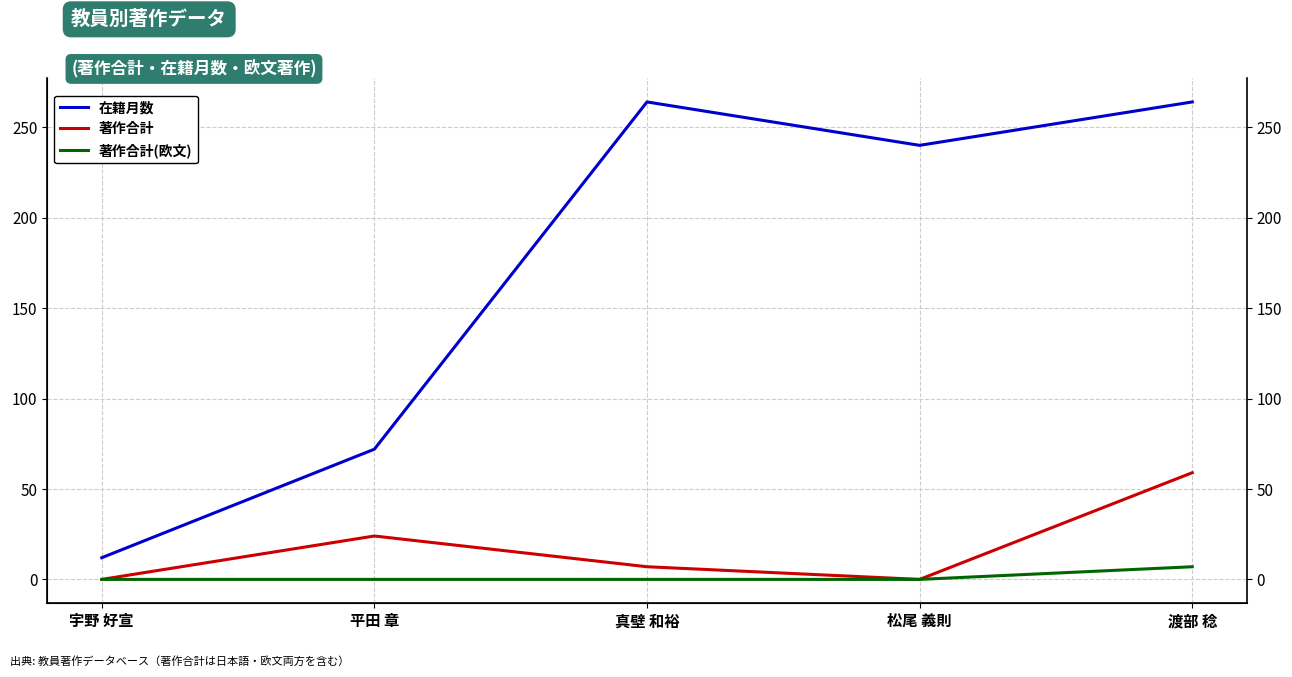

Is it true that 在籍月数 equals 124 at 真壁 和裕?

False